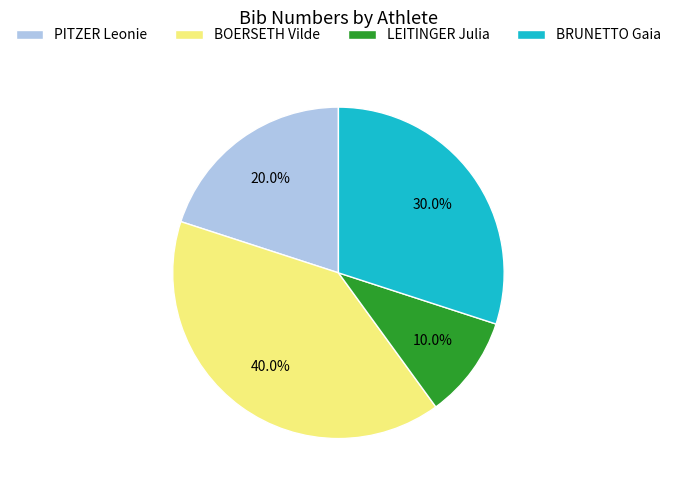

To the nearest percent, what is the average slice percentage?

25%